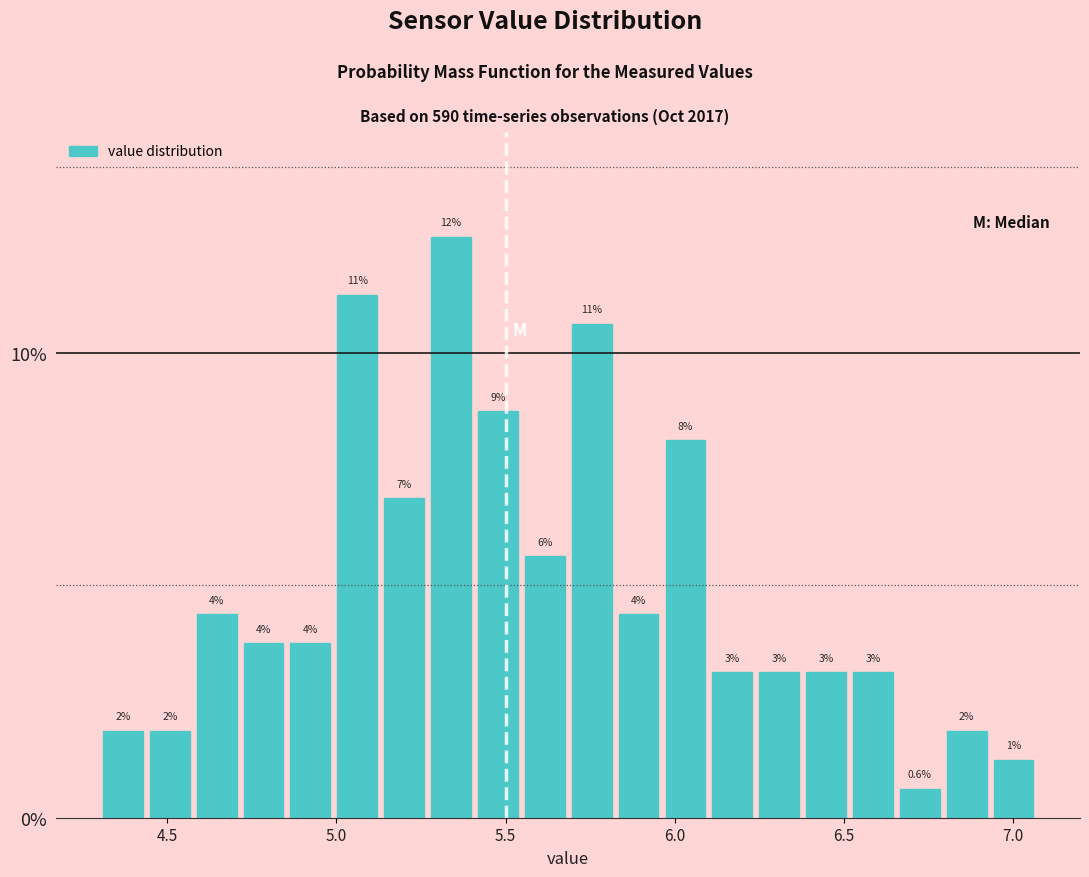

Around what value on the x-axis is the tallest bar? Give the approximate position of its centre, as read against the axis.

5.35